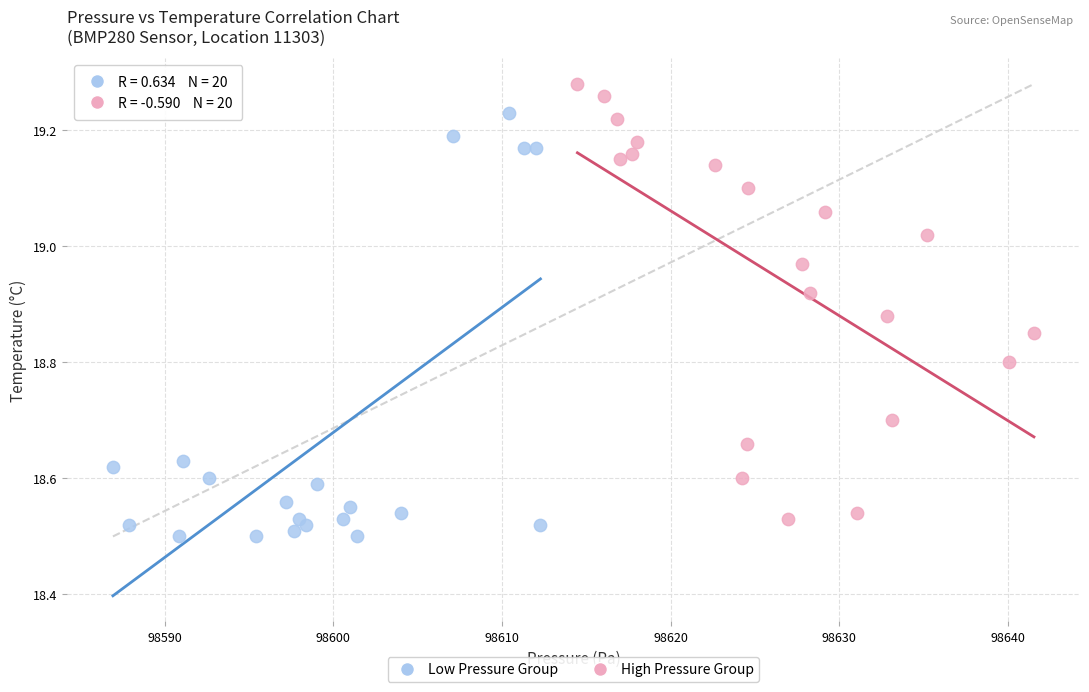

Which series contains the highest Y value?

High Pressure Group